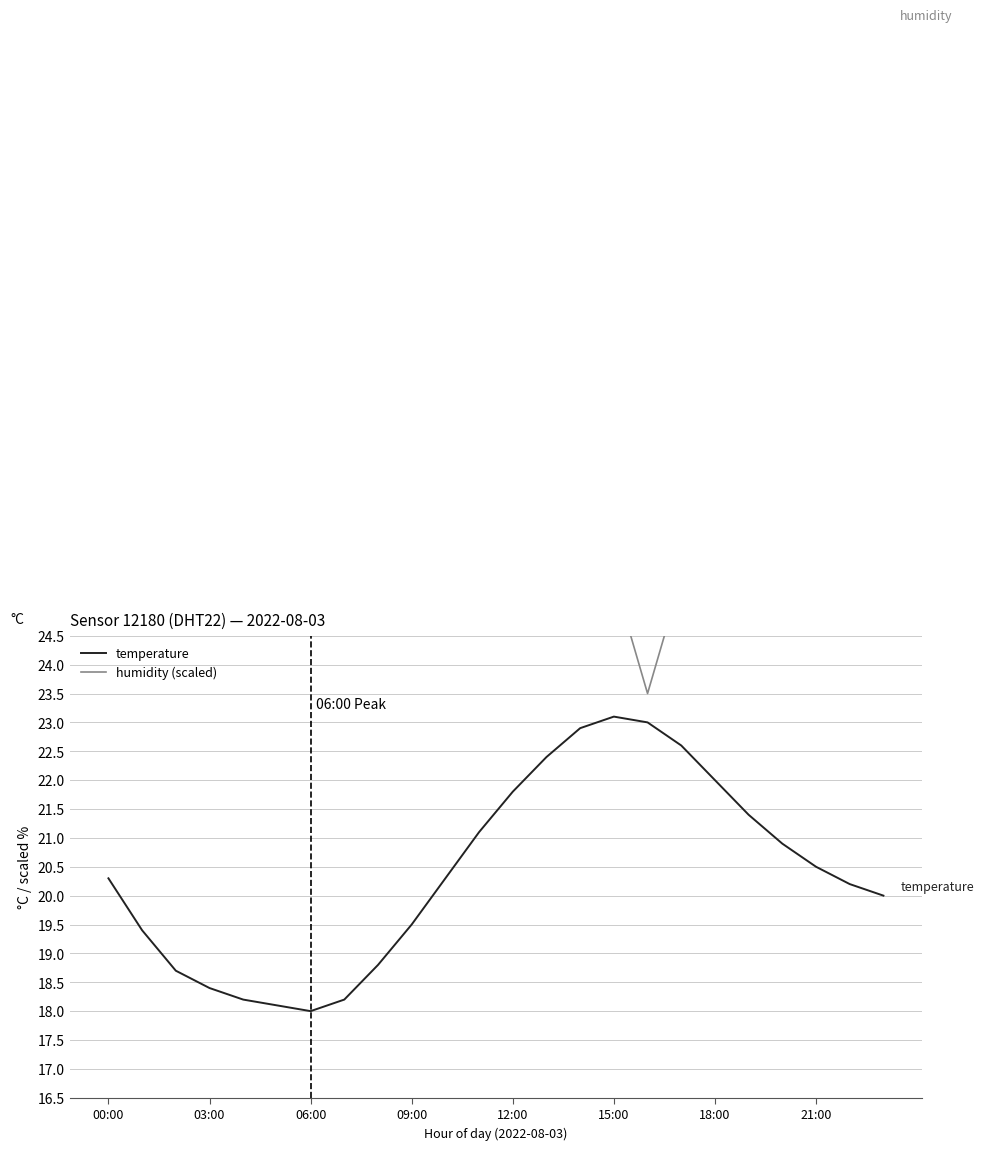

What is the label of the 1st point from the right?

23